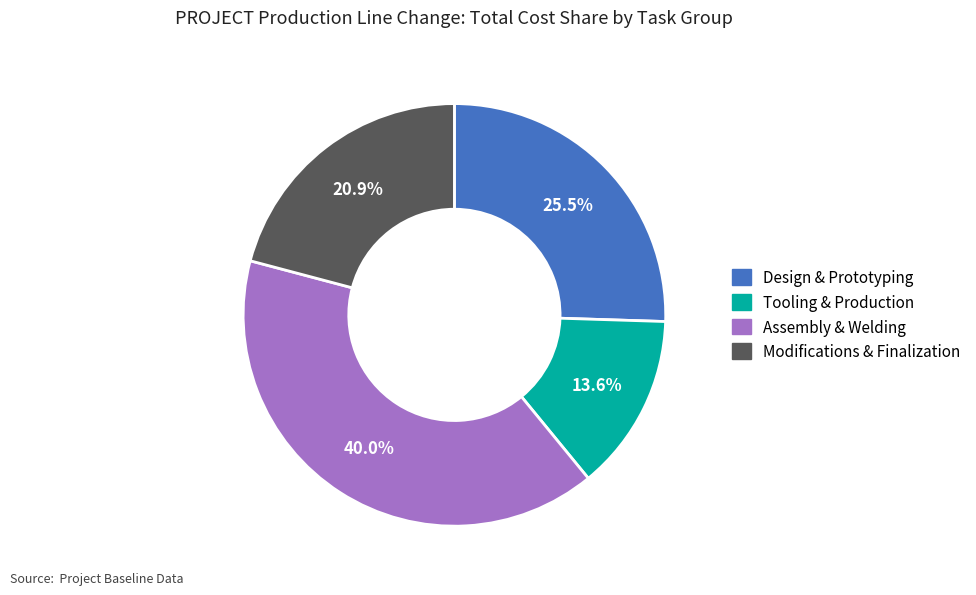

Does Design & Prototyping account for over 50% of the chart?

No